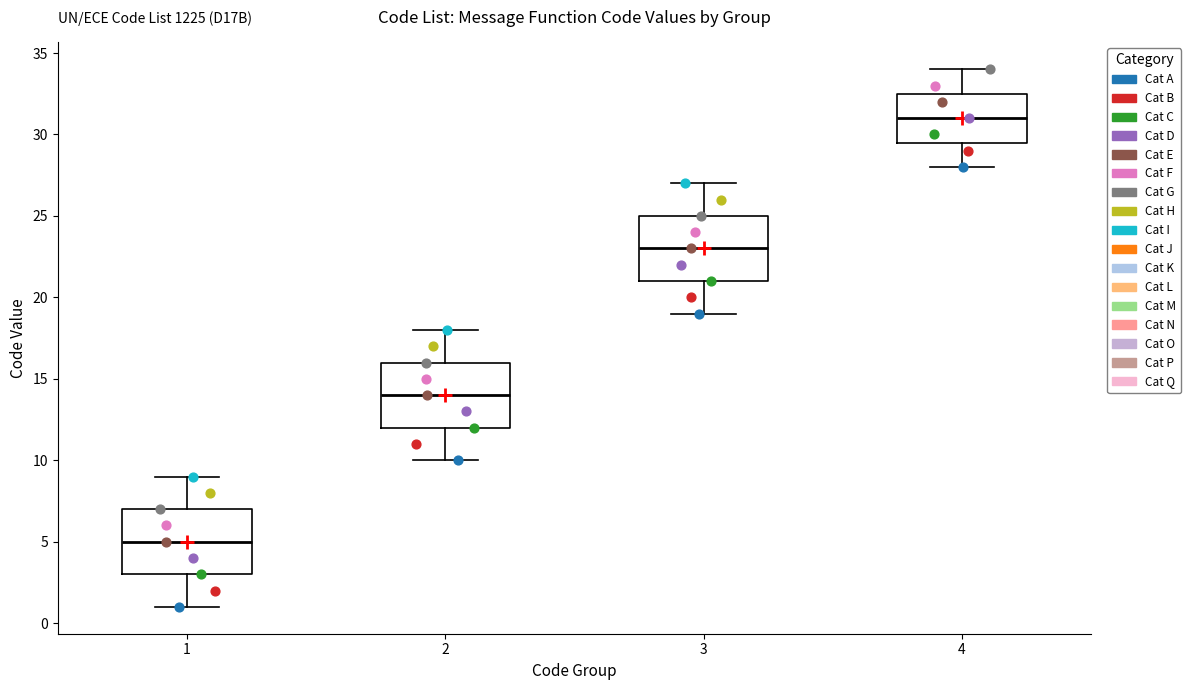

Reading left to right, transcribe this box plot: for each box, give where its median line is, the range the box spans, and where its two whiskers end, as read against the y-axis. The values are not printed on the chart, so give them approximately, as read against the axis.

1: median 5.0, box 3.0 to 7.0, whiskers 1.0 to 9.0
2: median 14.0, box 12.0 to 16.0, whiskers 10.0 to 18.0
3: median 23.0, box 21.0 to 25.0, whiskers 19.0 to 27.0
4: median 31.0, box 29.5 to 32.5, whiskers 28.0 to 34.0